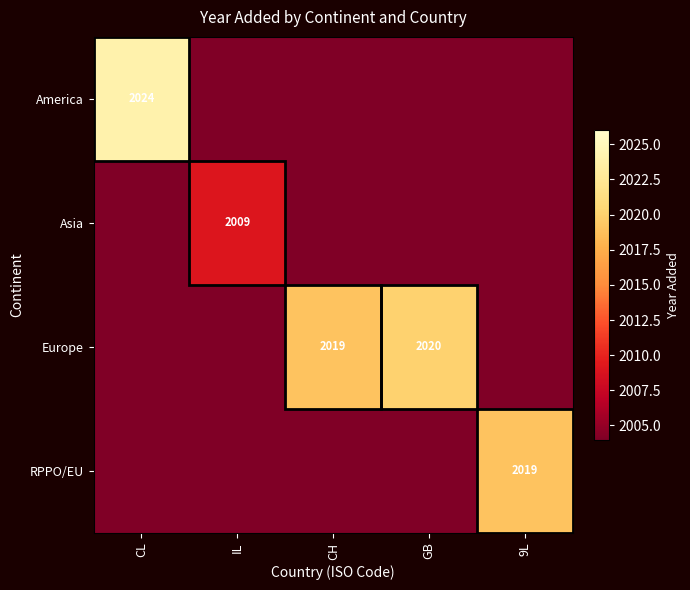

Is the value of Asia at IL greater than the value of Europe at CH?

No